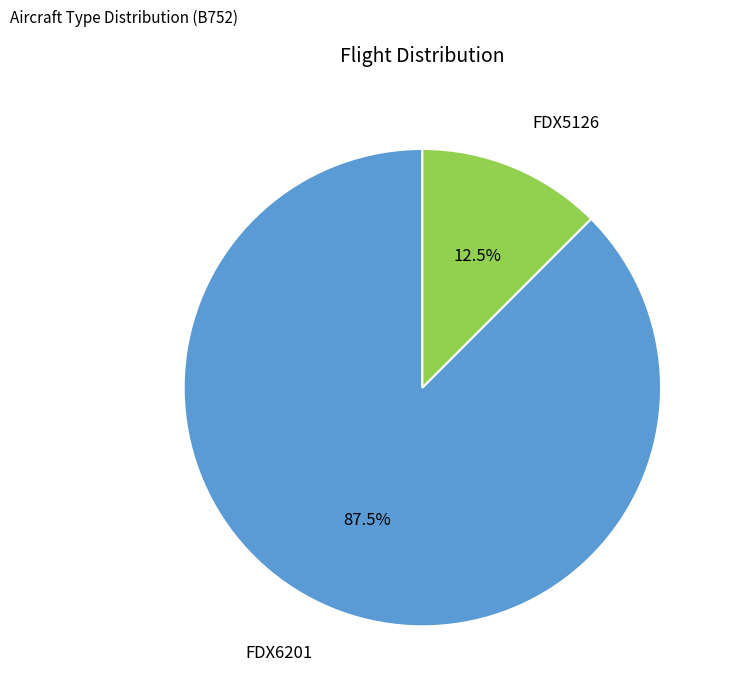

Is there any slice that represents more than half of the pie?

Yes